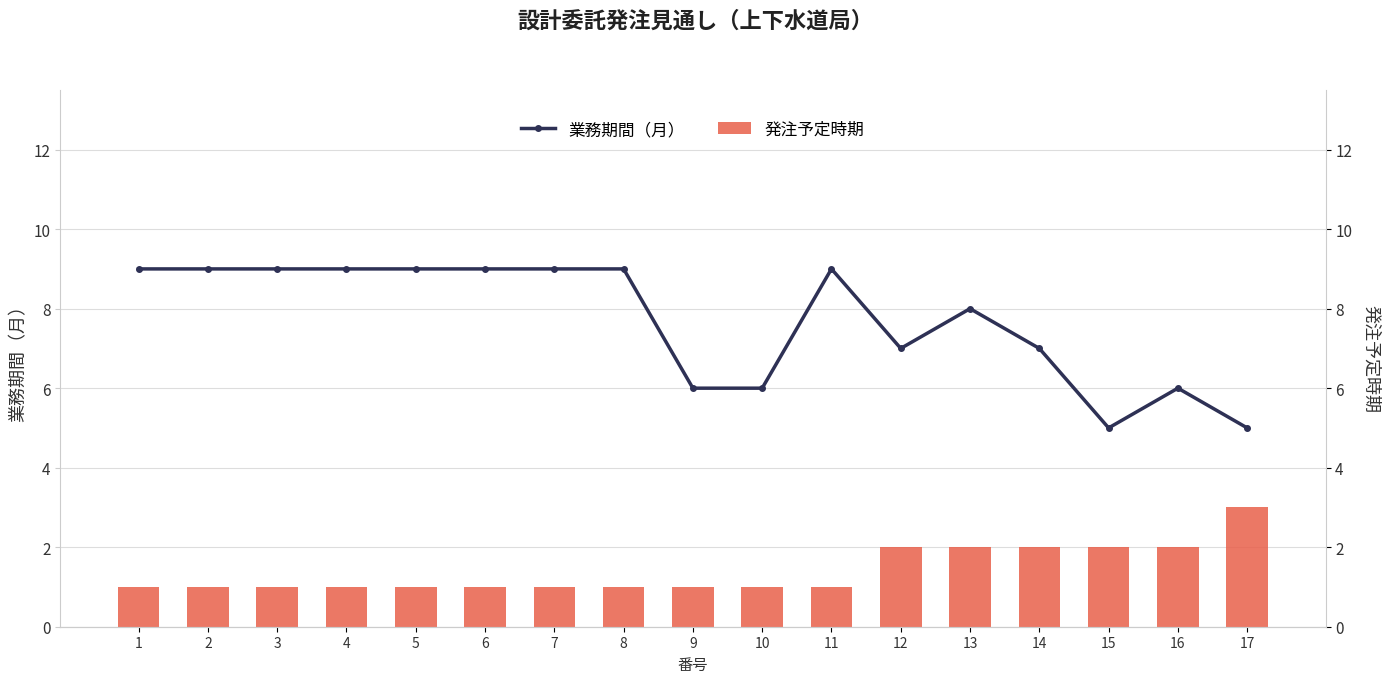

Which series has the widest spread of values?

業務期間（月）